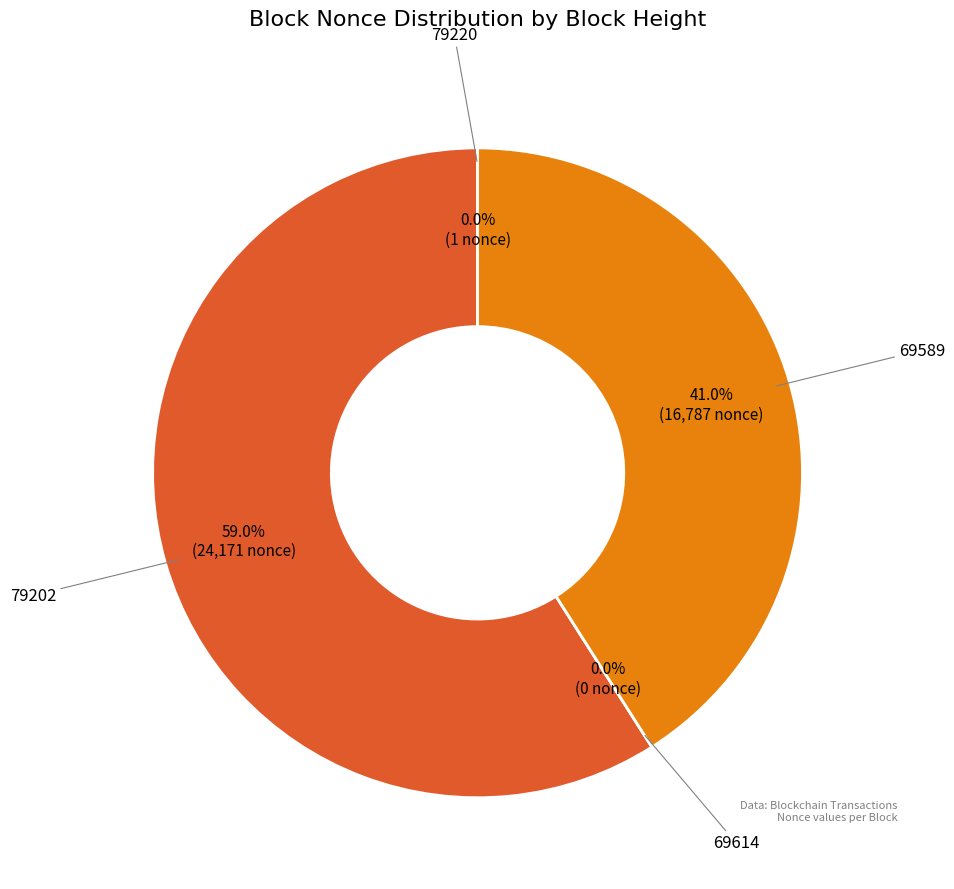

Combined, what portion of the pie is 69589 and 69614?

41.0%